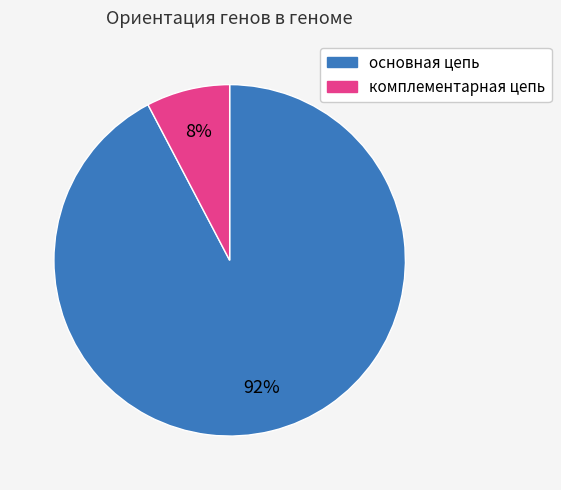

To the nearest percent, what portion does основная цепь represent?

92%